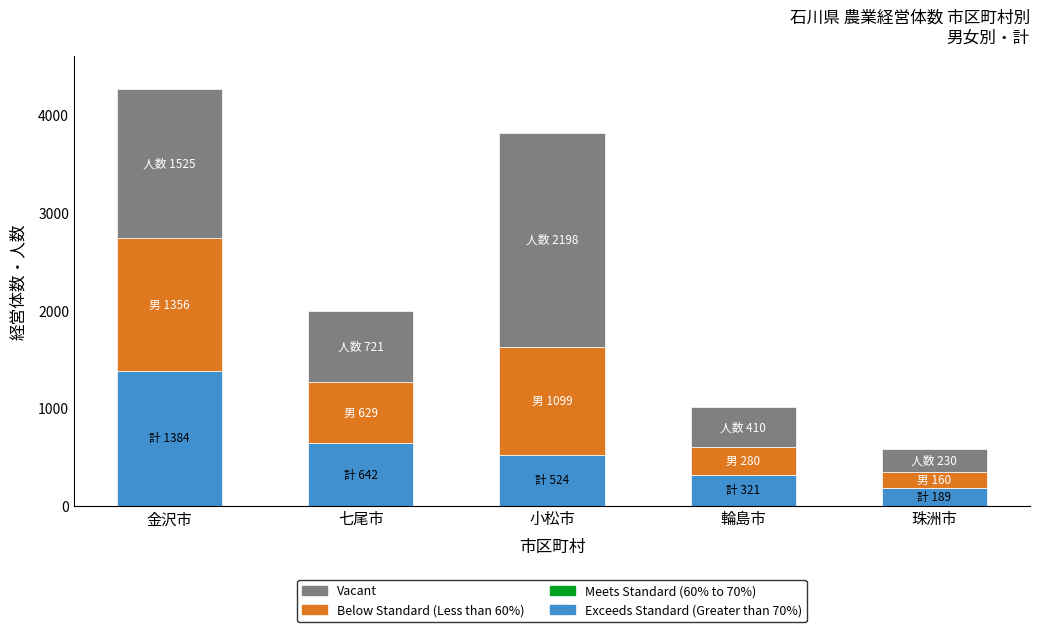

True or false: Exceeds Standard (Greater than 70%) has a value of 78 at 輪島市.

False